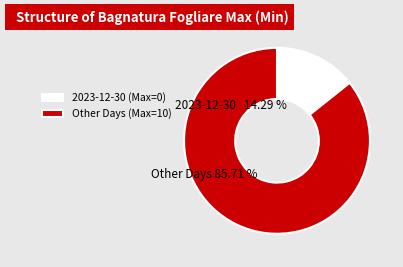

Is 2023-12-27 the majority of the pie?

No